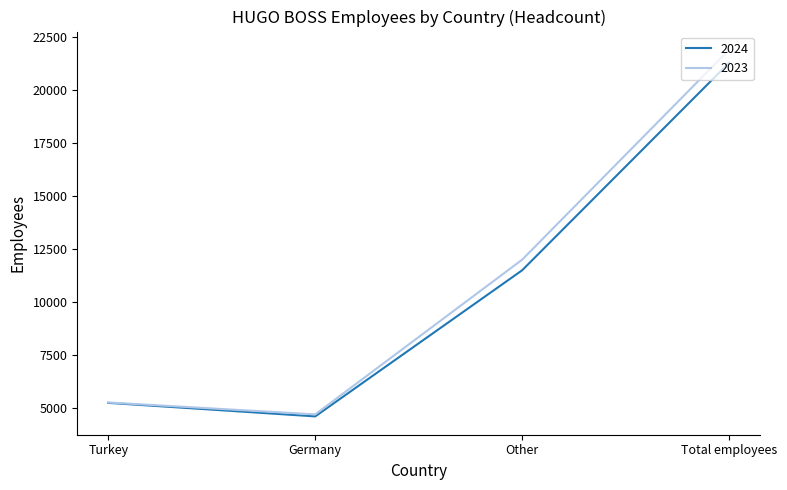

True or false: 2023 has a value of 16597 at Other.

False